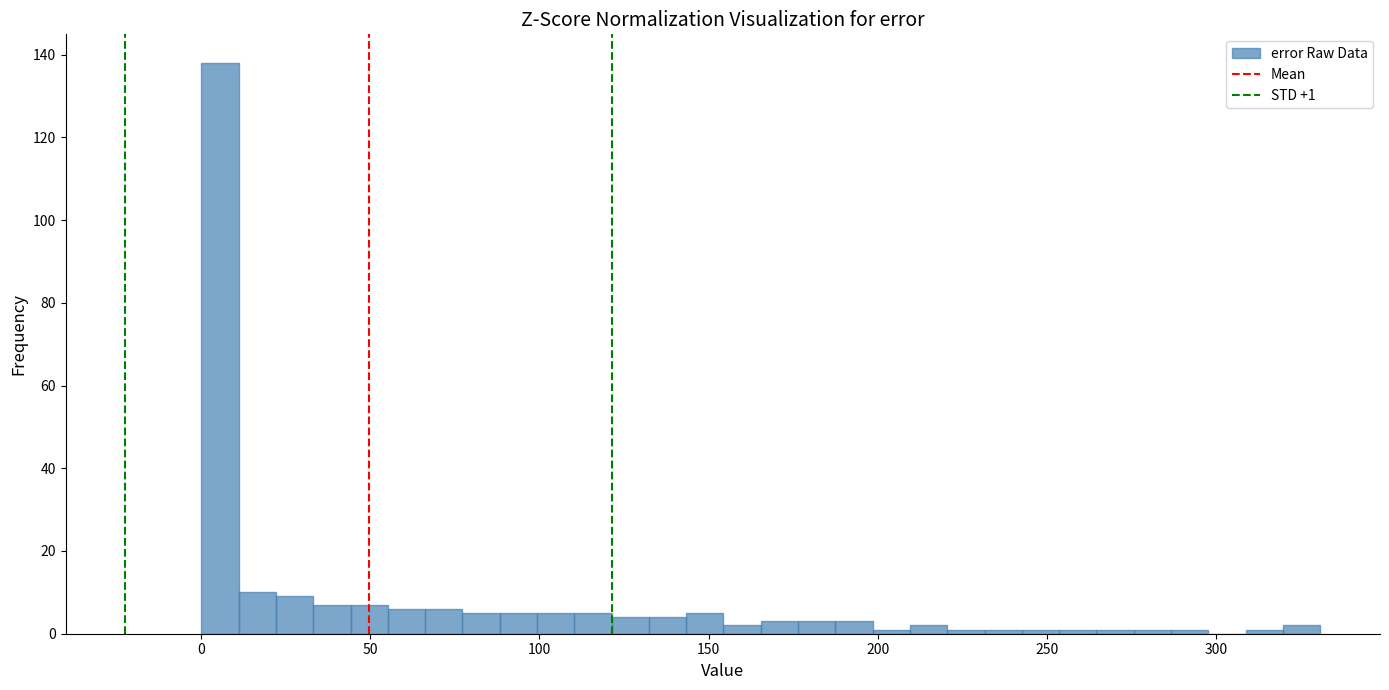

Read against the x-axis, roughly where is the centre of the tallest bar?

5